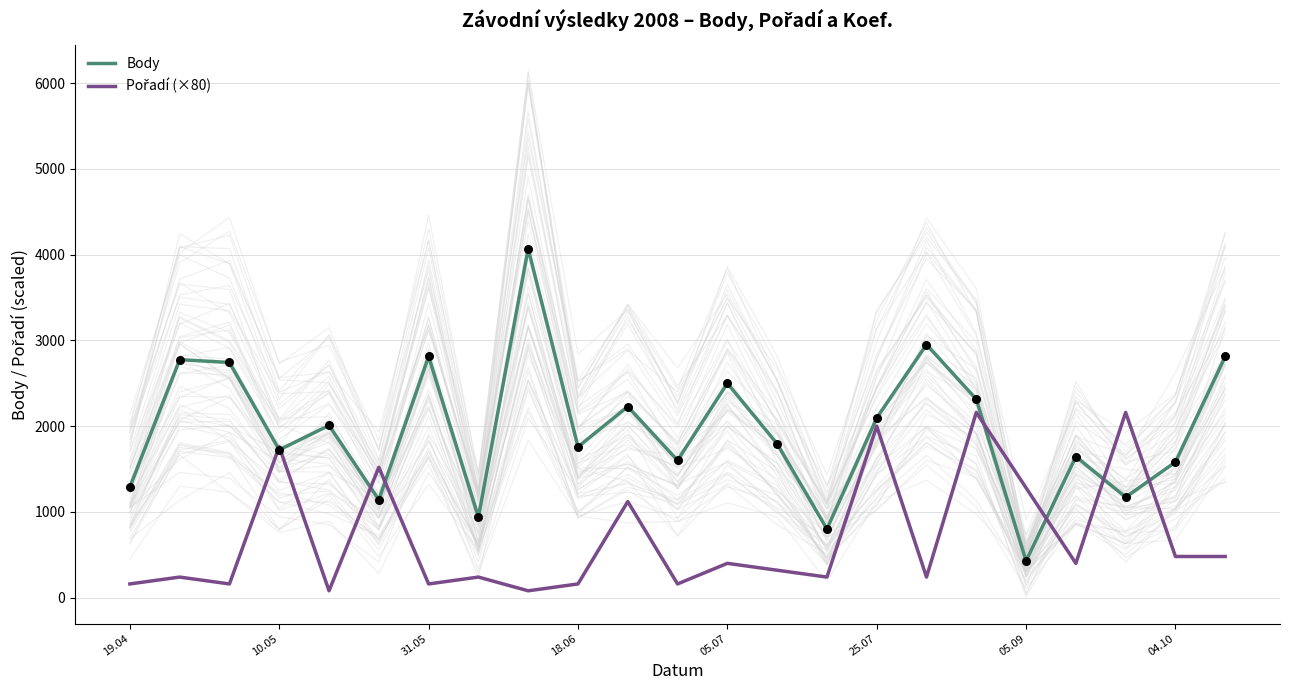

At which category is the sum across all series the highest?

17